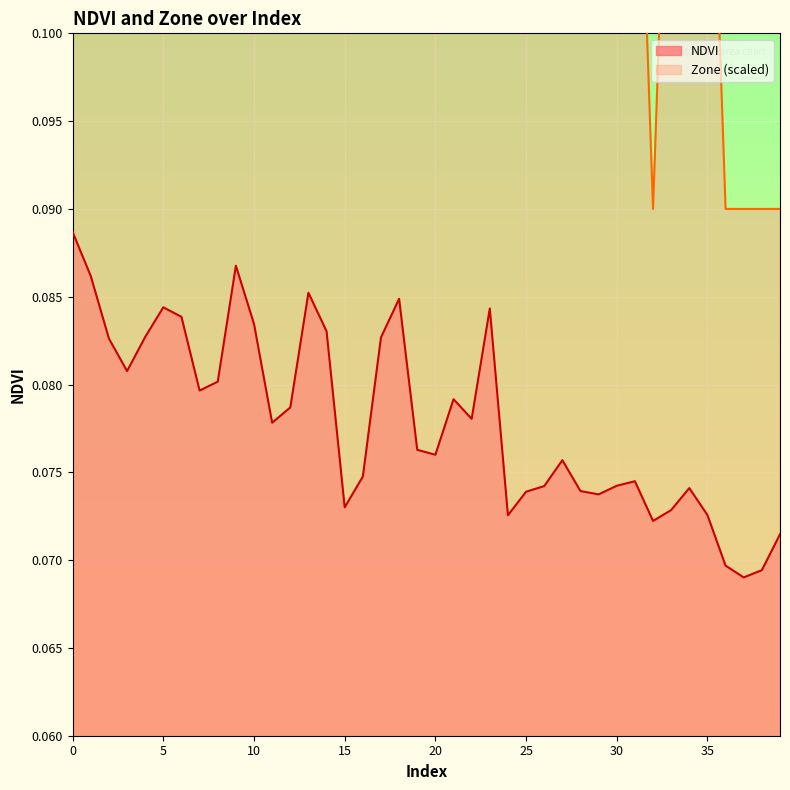

What is the minimum value for NDVI?

0.1